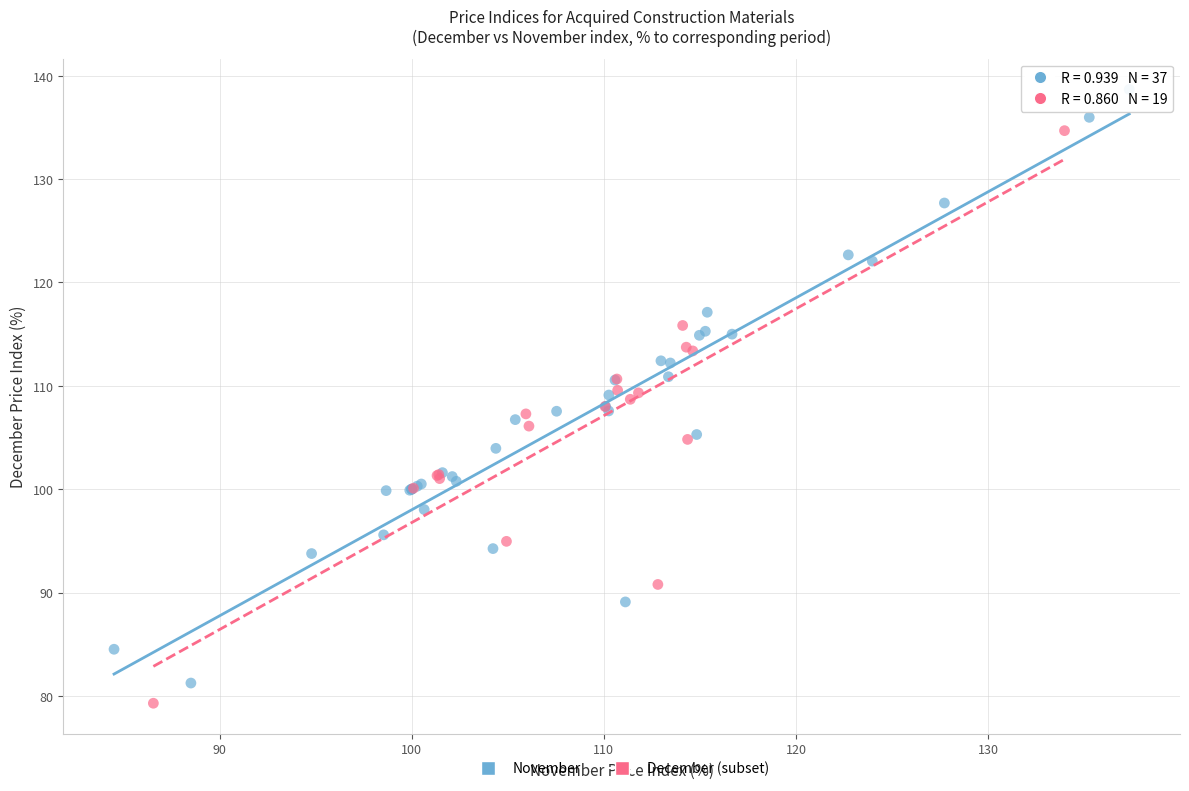

Which series contains the highest Y value?

November